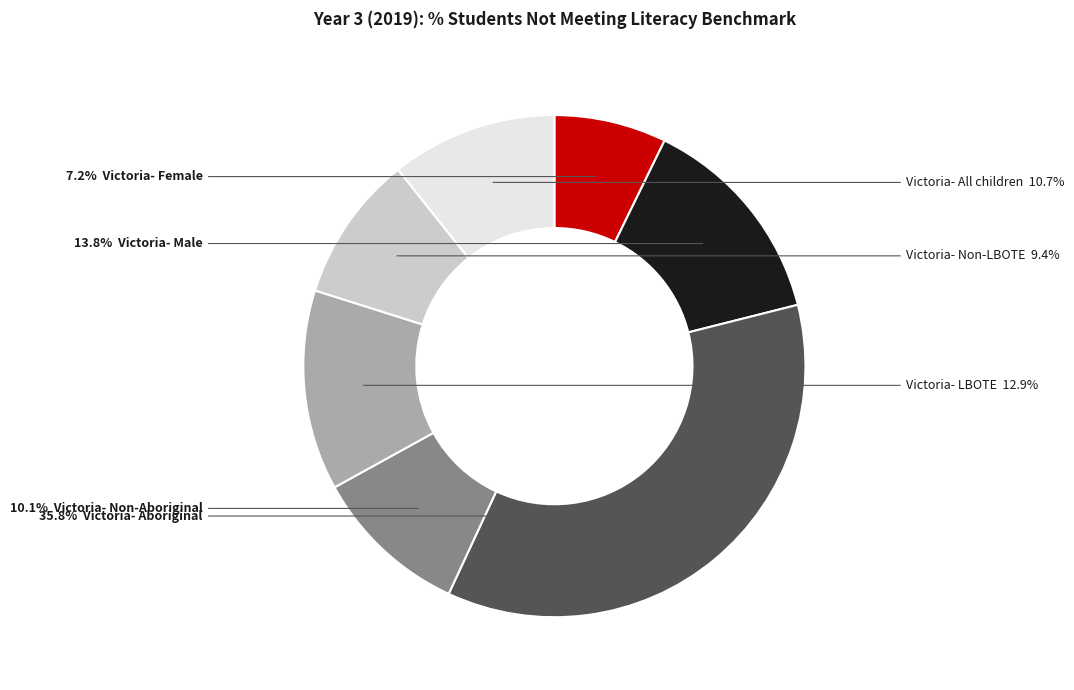

Does any single category account for the majority?

No